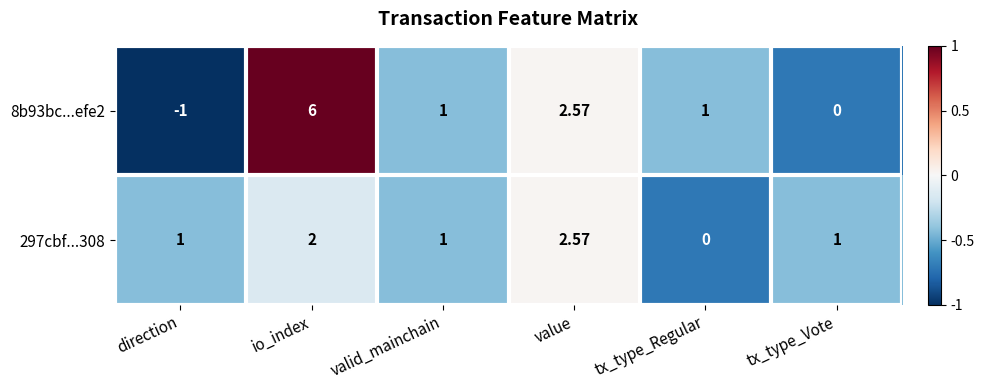

Which category has the highest value across all series?

io_index